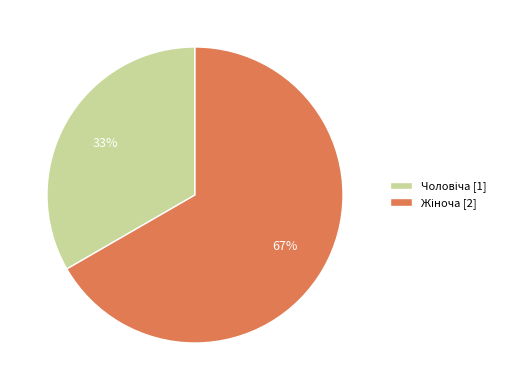

Is there a majority slice in this chart?

Yes